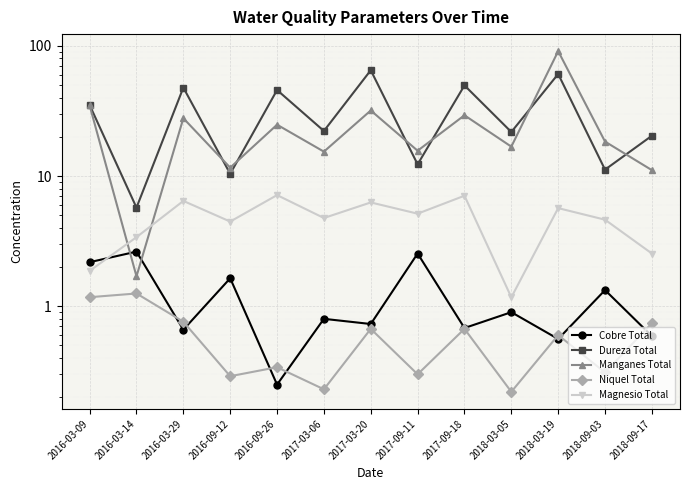

Read the Magnesio Total value at 2016-03-09.

1.9